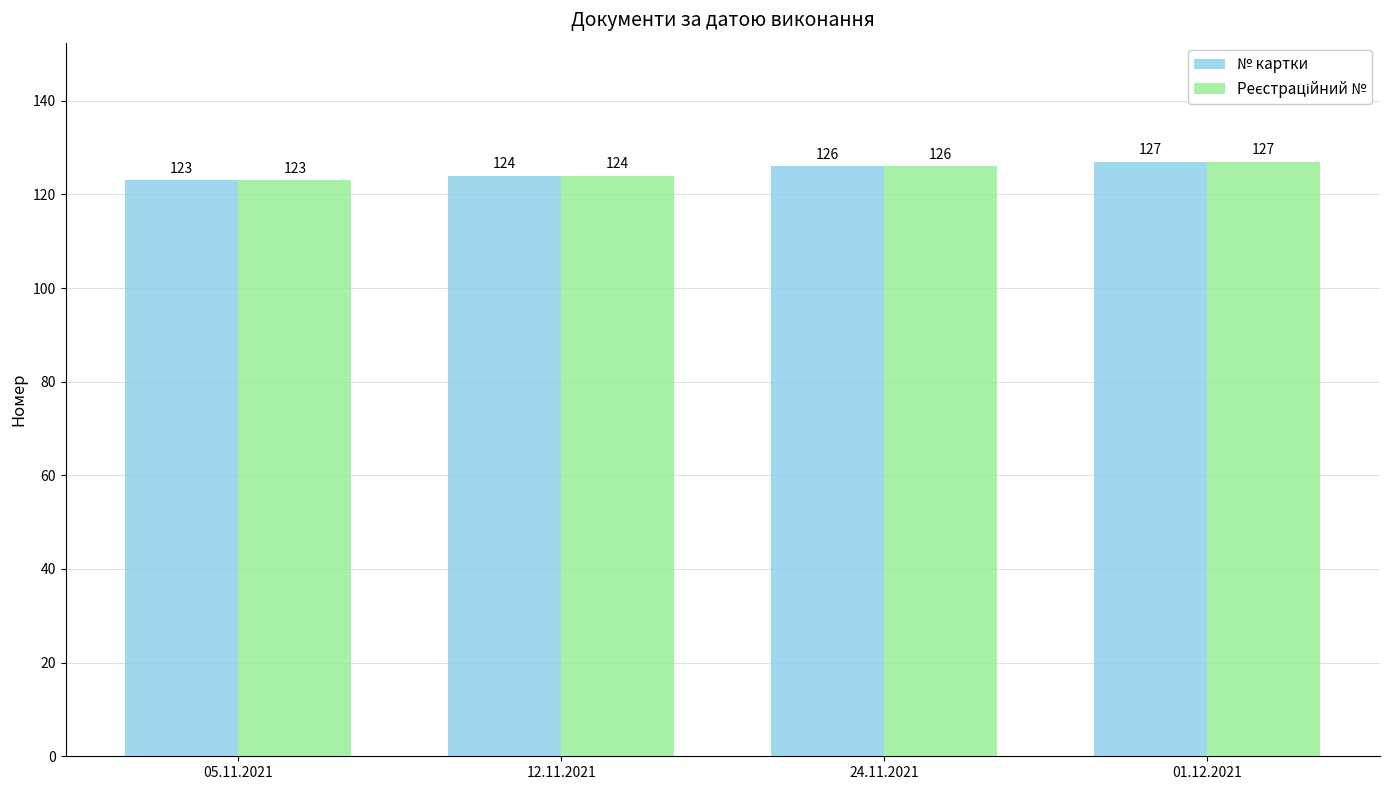

At which label does № картки reach its peak?

01.12.2021